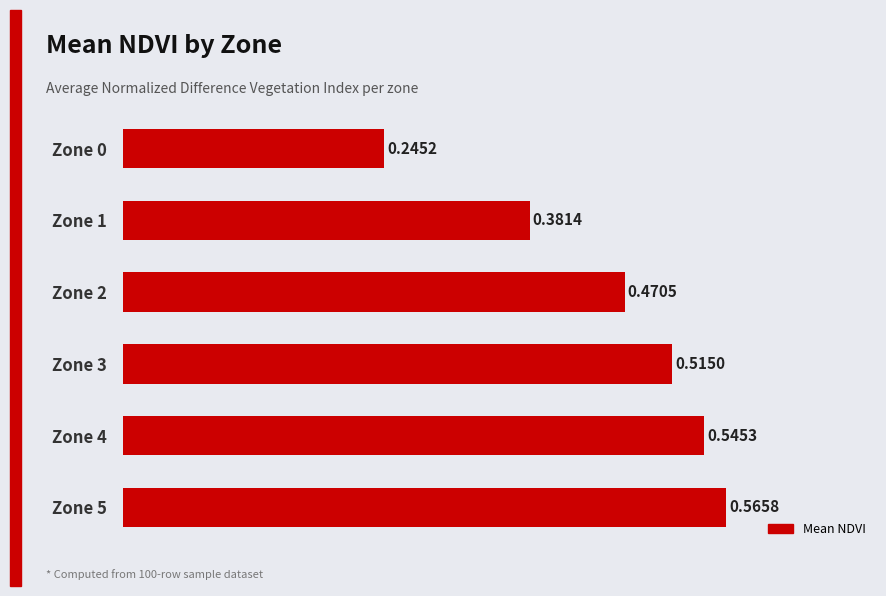

What is the sum of all values?

2.7